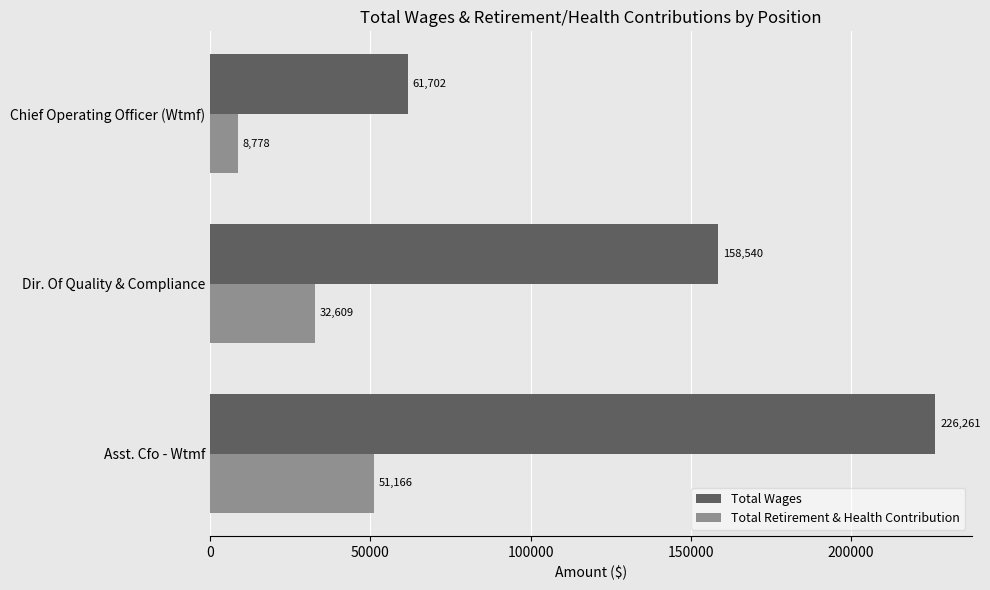

What is the highest value of the Total Retirement & Health Contribution series?

51166